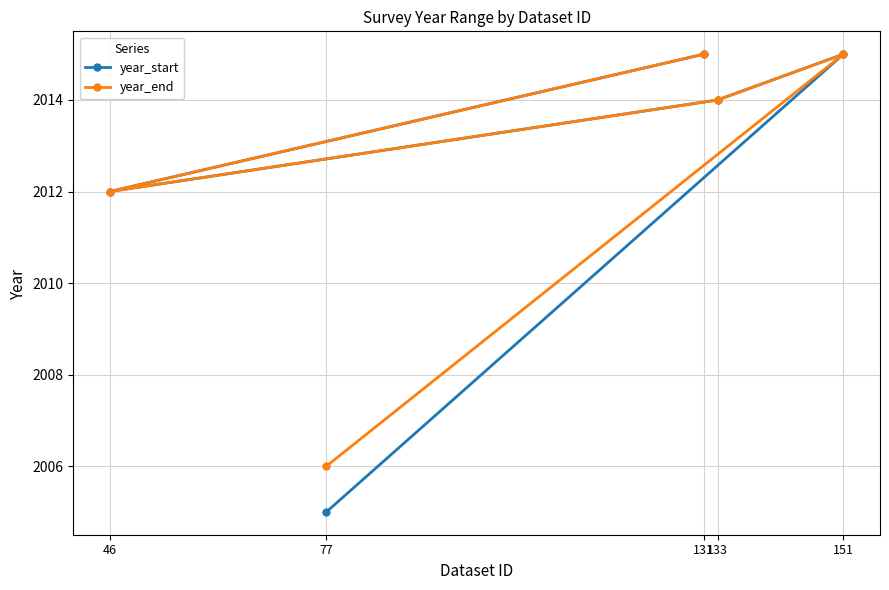

What are all the series names shown in the legend?

year_start, year_end